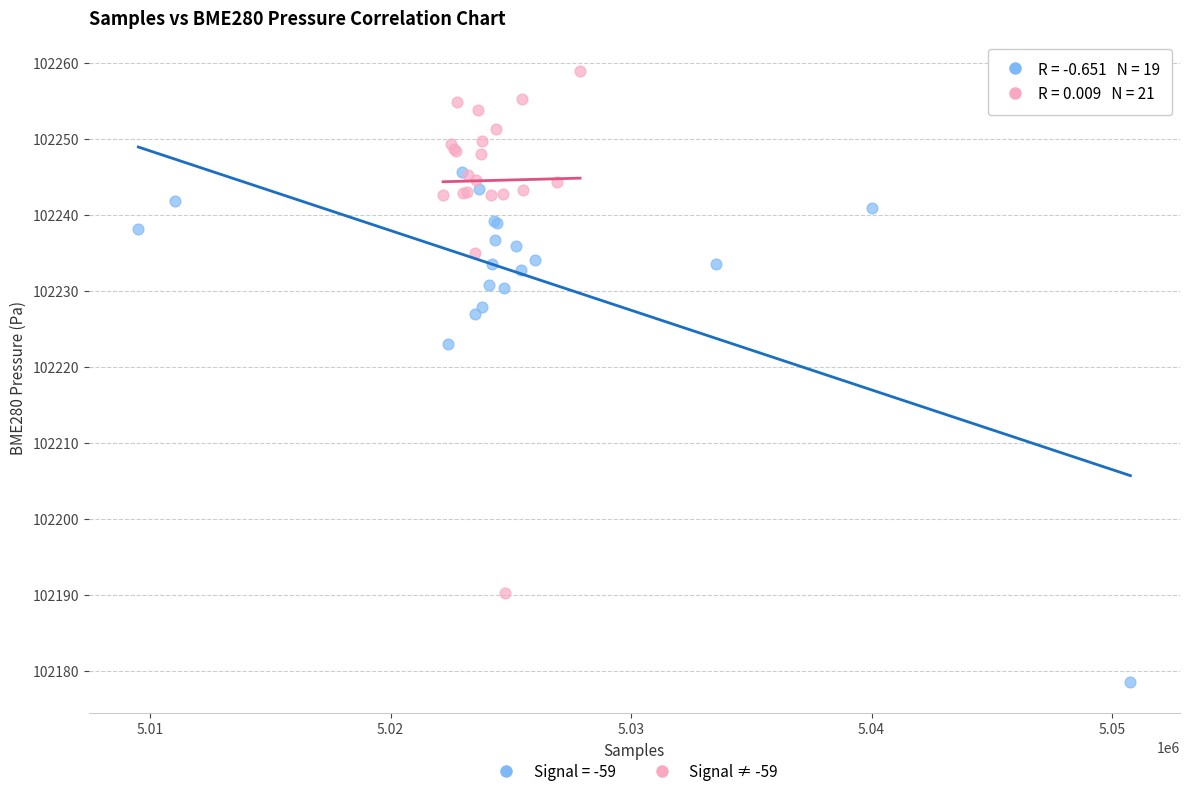

Which series reaches the minimum Y coordinate?

Signal = -59